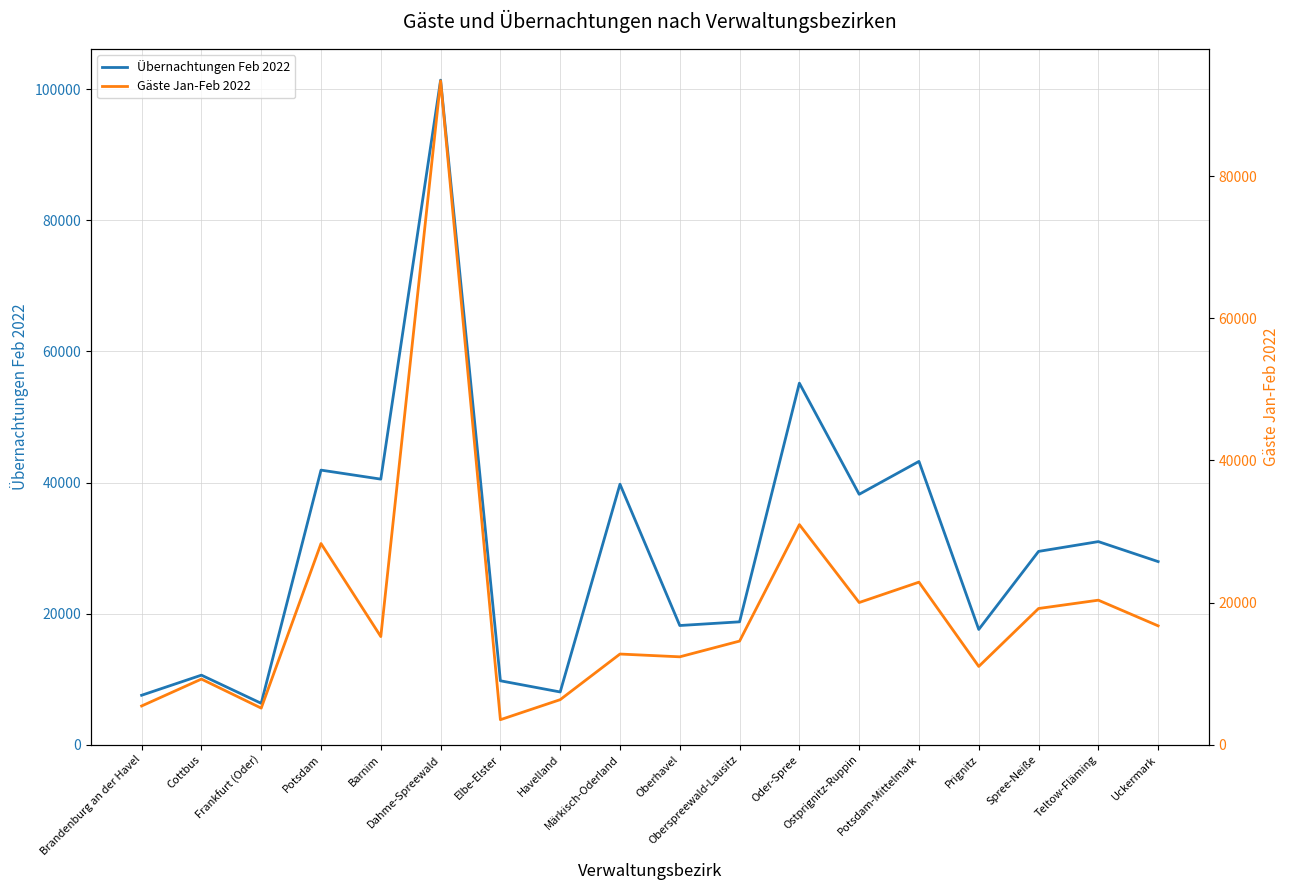

Is the value of Gäste Jan-Feb 2022 at Elbe-Elster greater than the value of Übernachtungen Feb 2022 at Spree-Neiße?

No